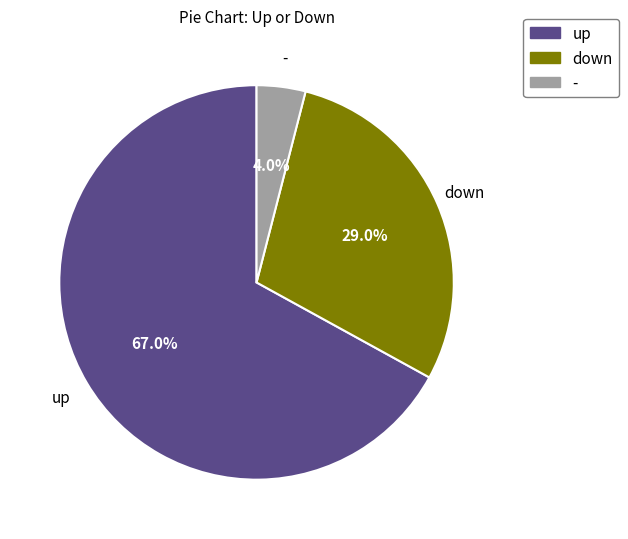

Between down and up, which is larger?

up